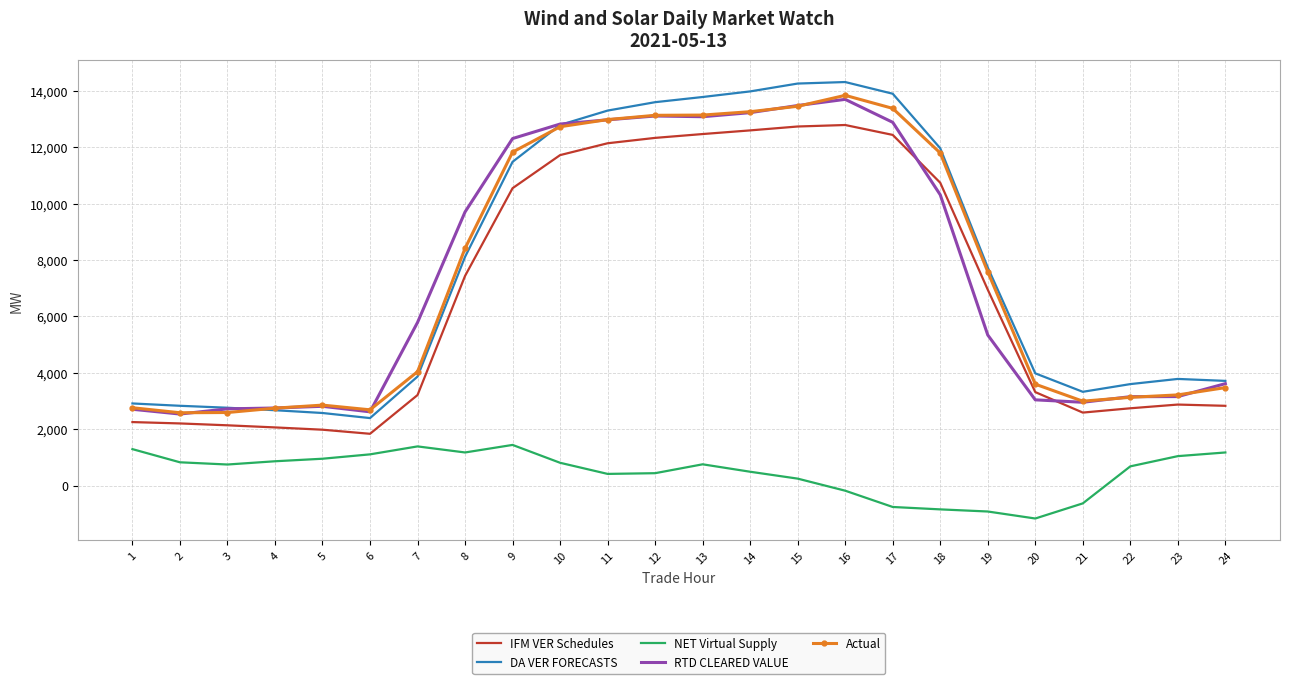

How many values in the DA VER FORECASTS series are below 7737?

12